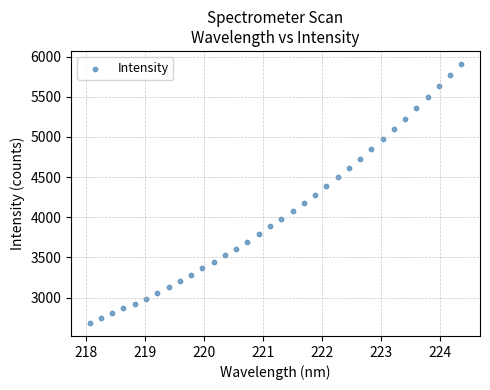

What is the range of X values (max minus min)?

6.3